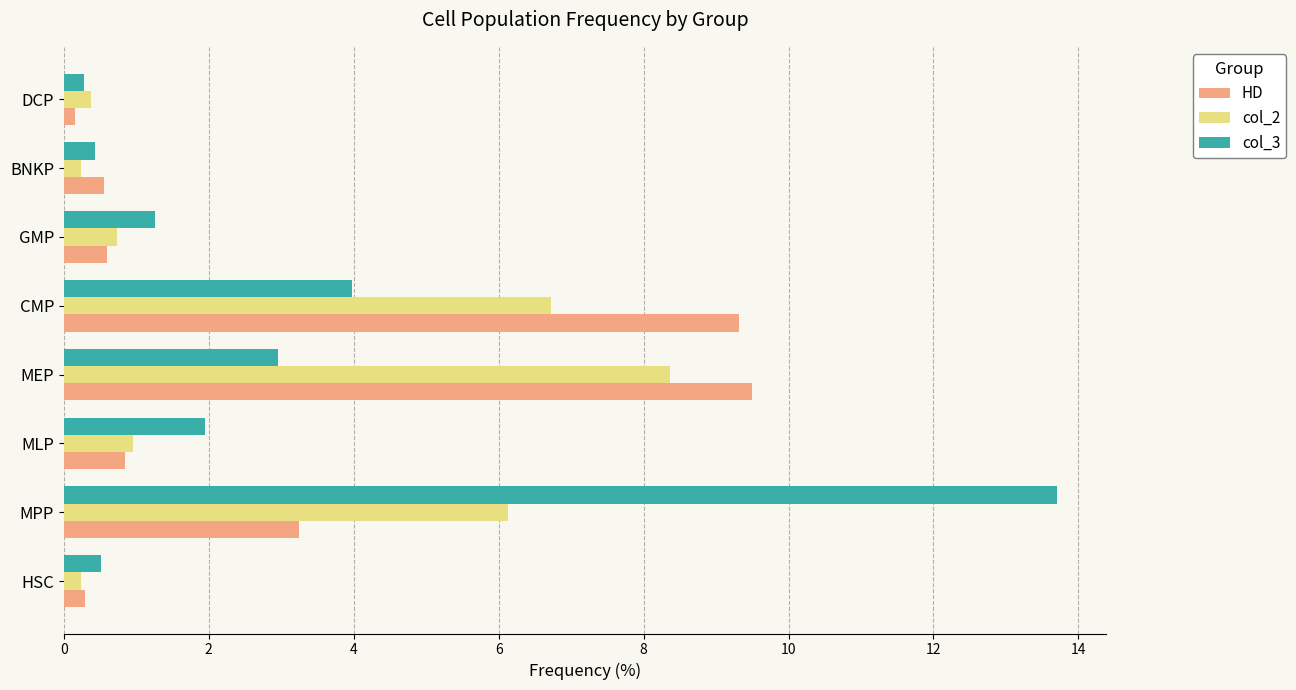

Which series has the largest range (max minus min)?

col_3